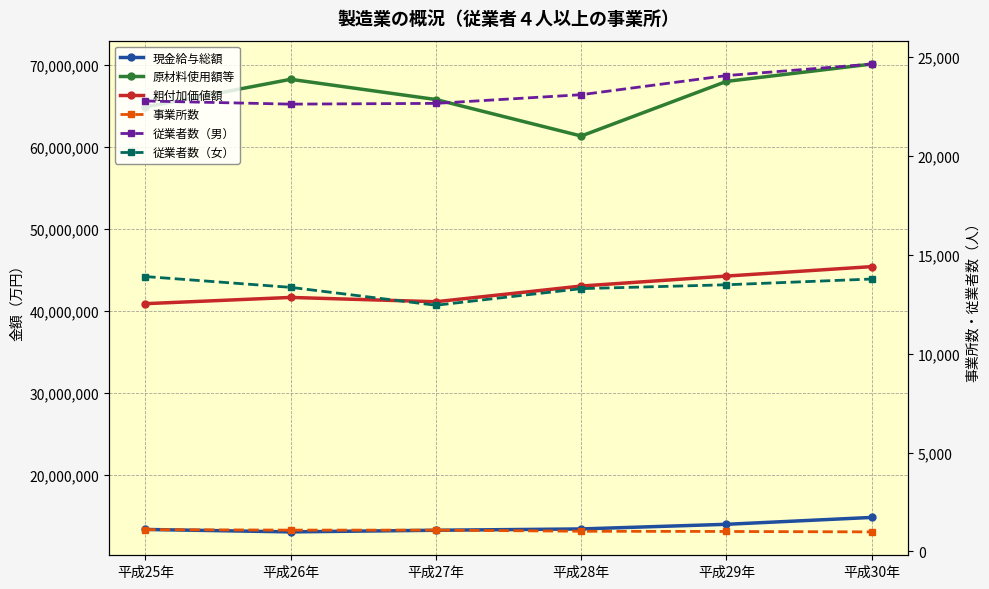

How many lines are shown in the chart?

6